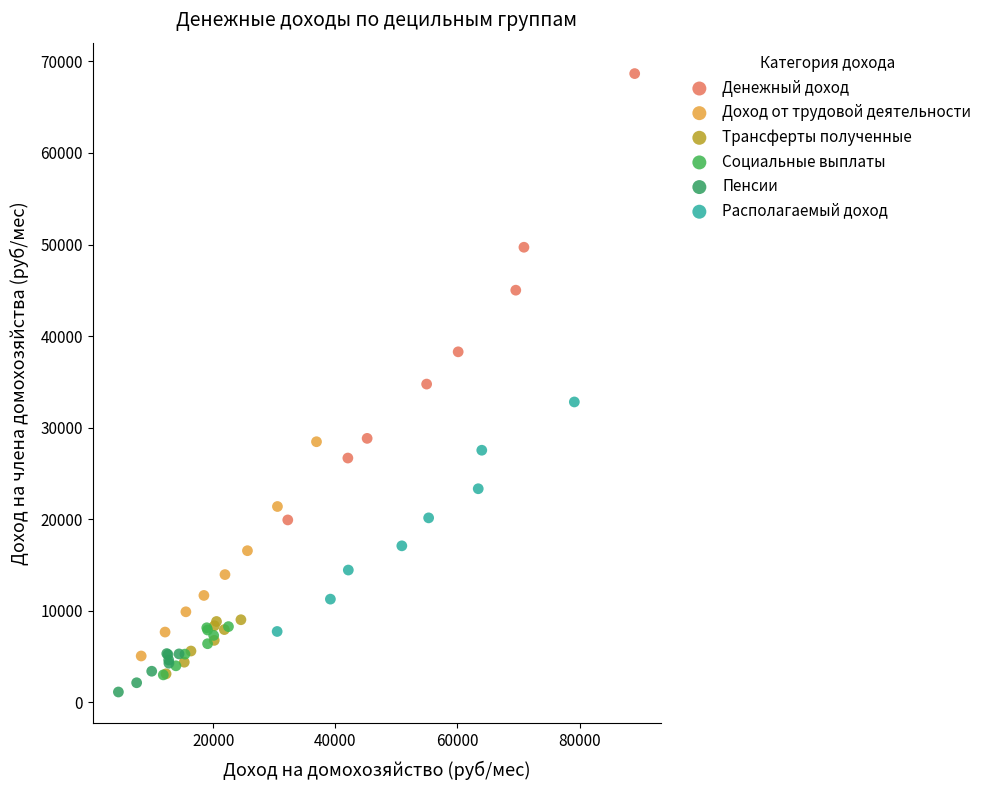

Which series has the largest Y range (max minus min)?

Денежный доход